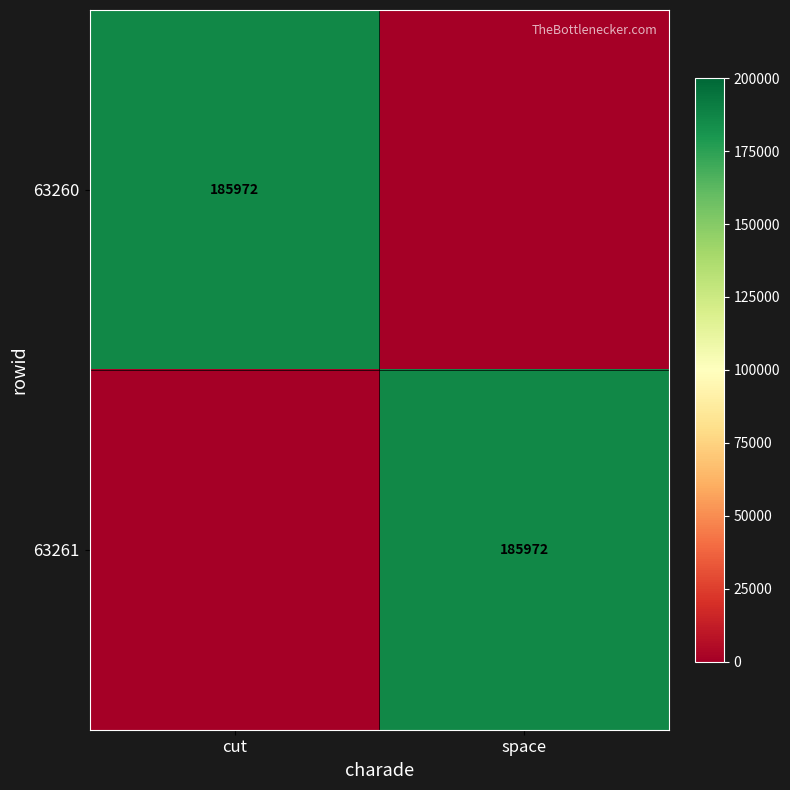

The 63261 series shows 329898 at space. True or false?

False